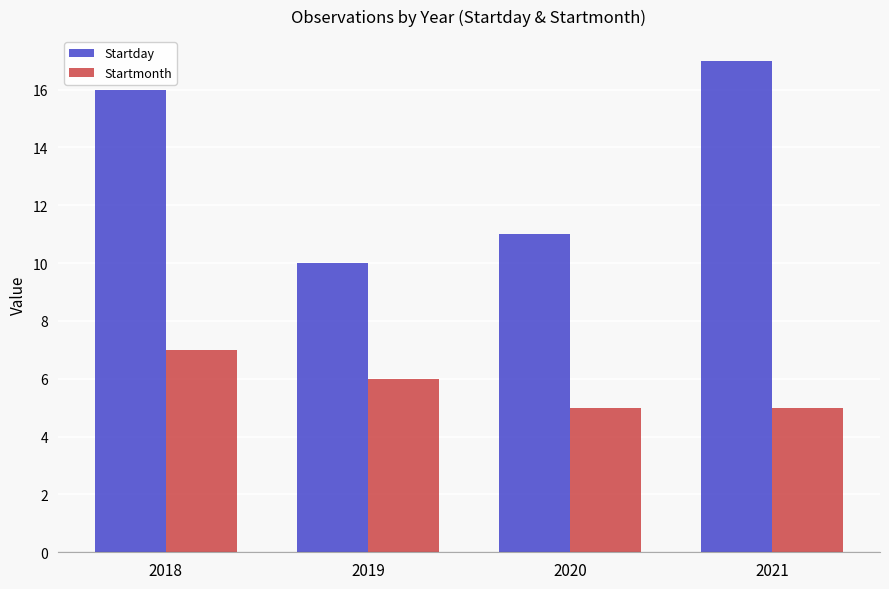

Reading left to right, extract all data points from this chart.

Startday: 16	10	11	17
Startmonth: 7	6	5	5